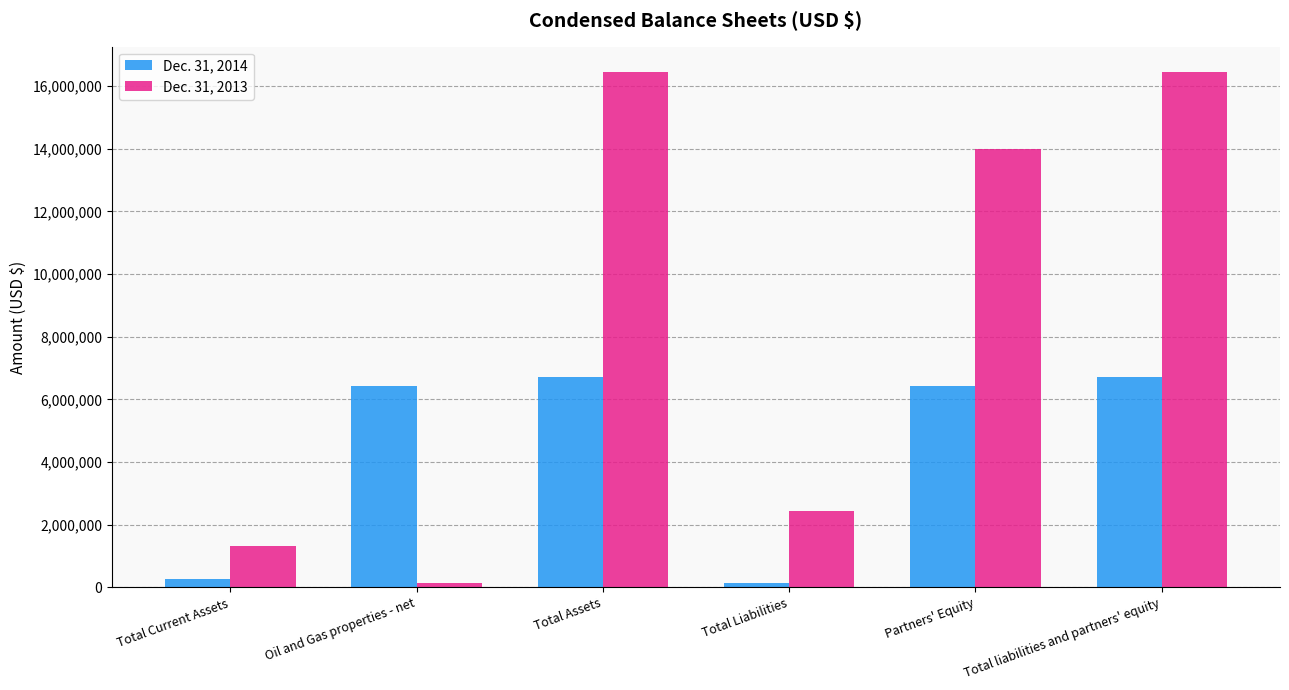

What is the difference between the Dec. 31, 2013 values at Total Current Assets and Total Liabilities?

1135365